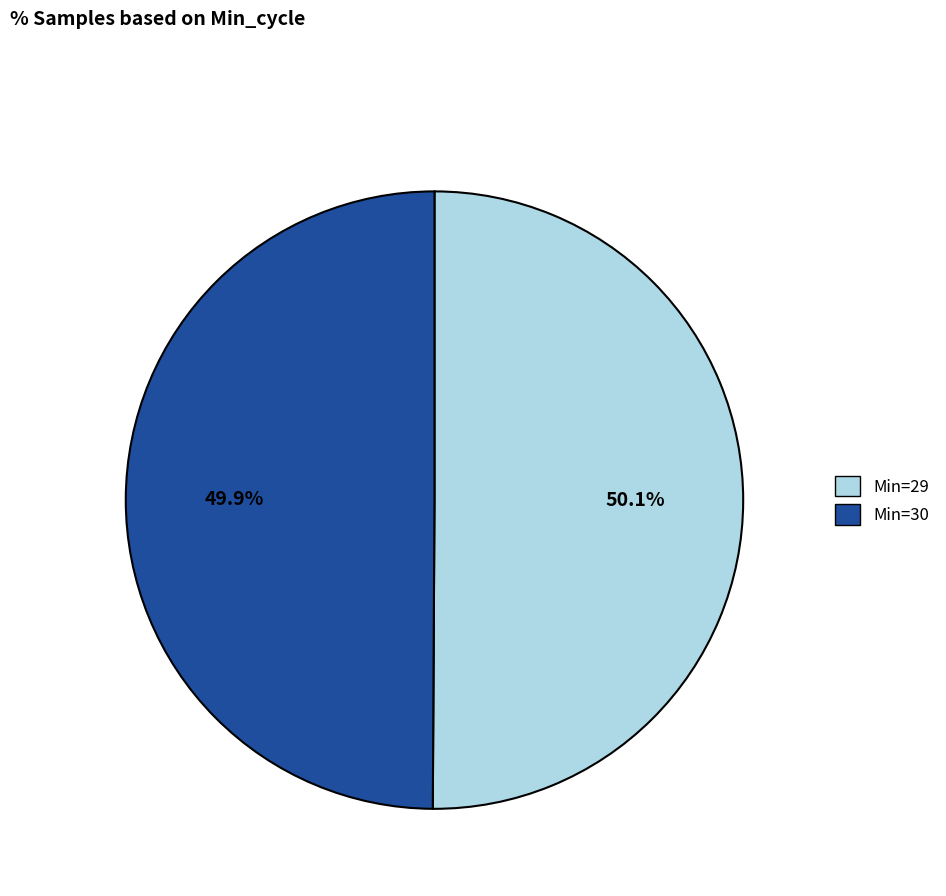

Does any single category account for the majority?

Yes